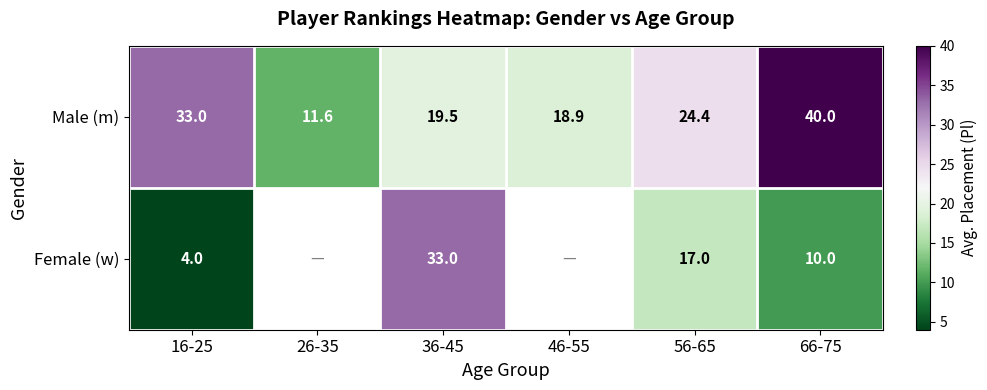

Is it true that Male (m) equals 11.6 at 26-35?

True